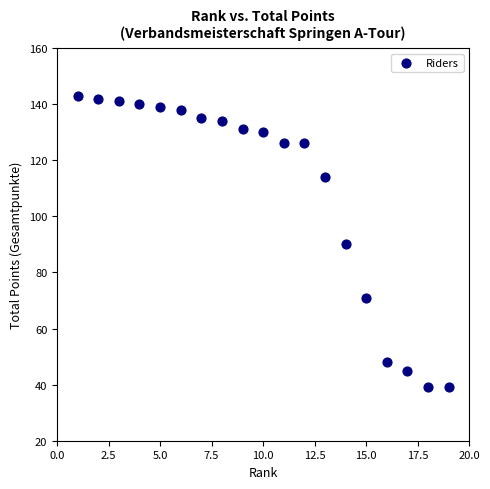

What is the range of Y values (max minus min)?

104